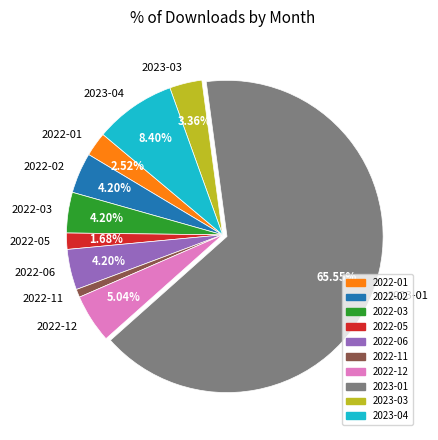

What is the largest slice in the pie chart?

2023-01